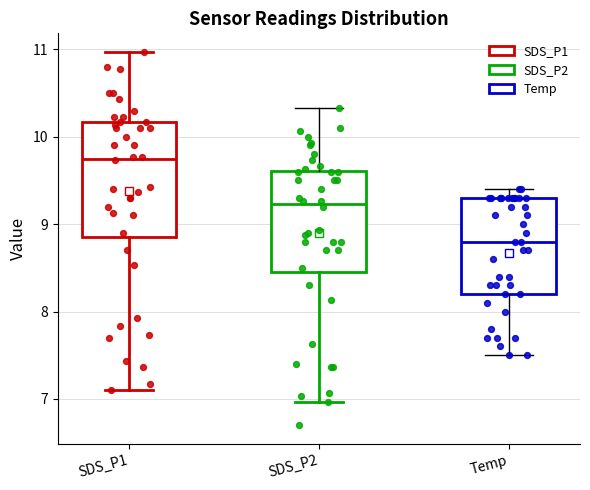

Where does the median line of the box for SDS_P2 sit on the y-axis? The values are not printed on the chart, so give them approximately, as read against the axis.

9.2